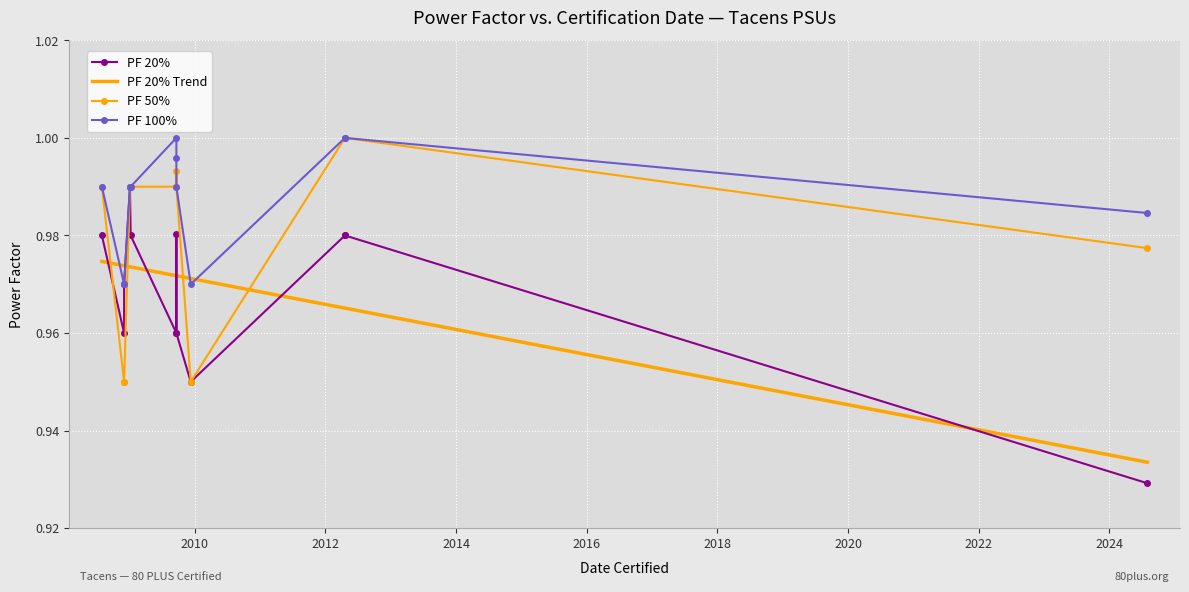

Count the number of categories in the chart.

12